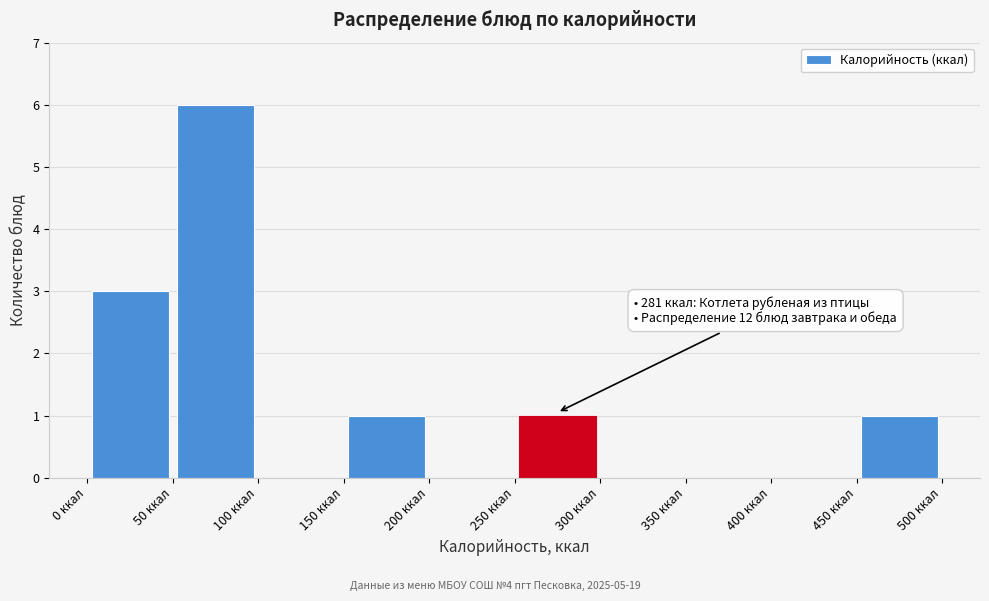

Over which range of the x-axis is the bar tallest?

50 to 100